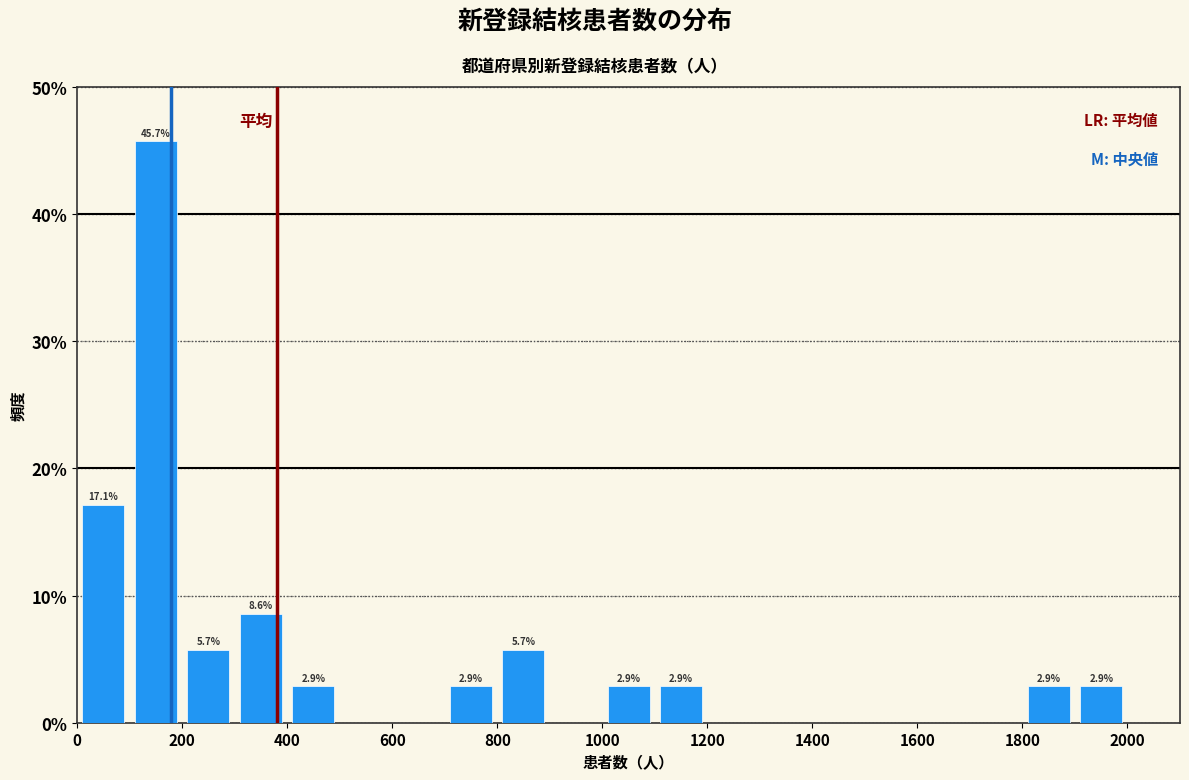

Which range on the x-axis has the tallest bar?

100 to 200